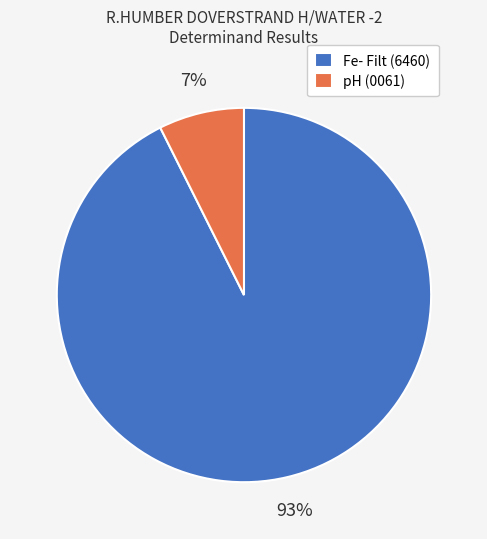

Which has a higher value, pH (0061) or Fe- Filt (6460)?

Fe- Filt (6460)